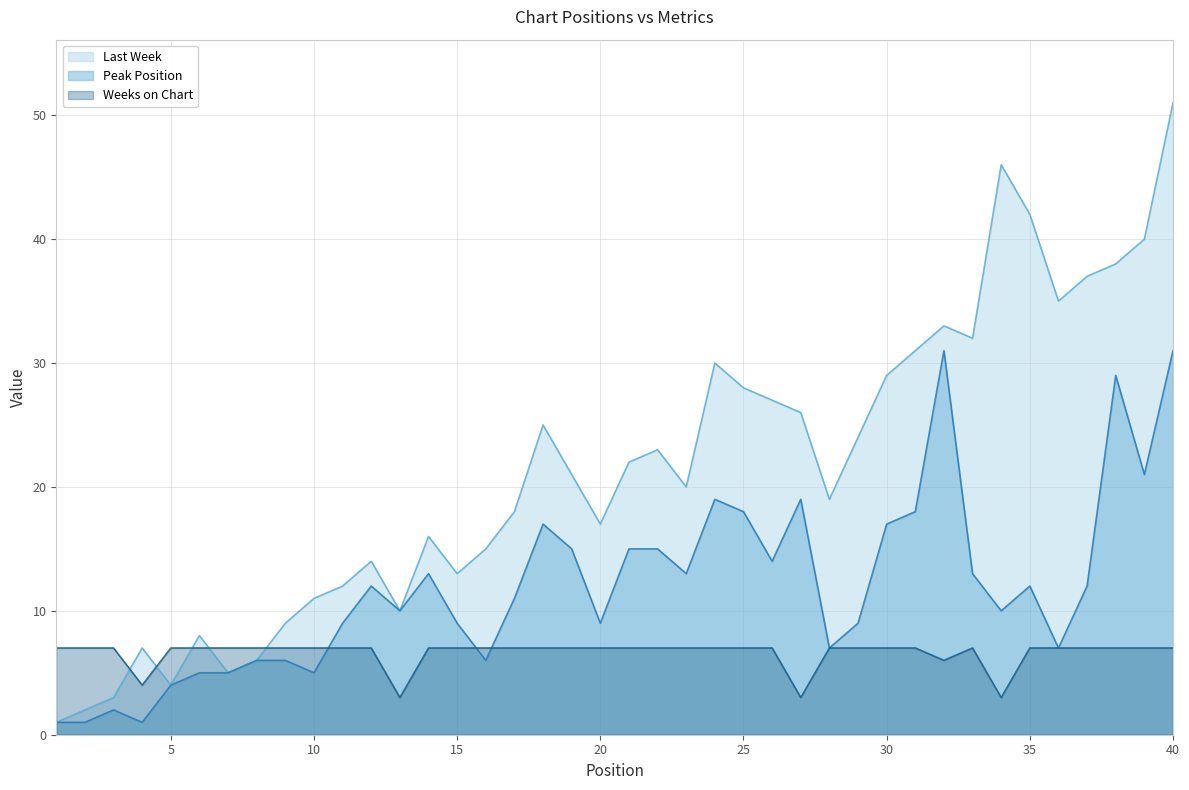

What is the sum of the Last Week values at 26 and 40?

78